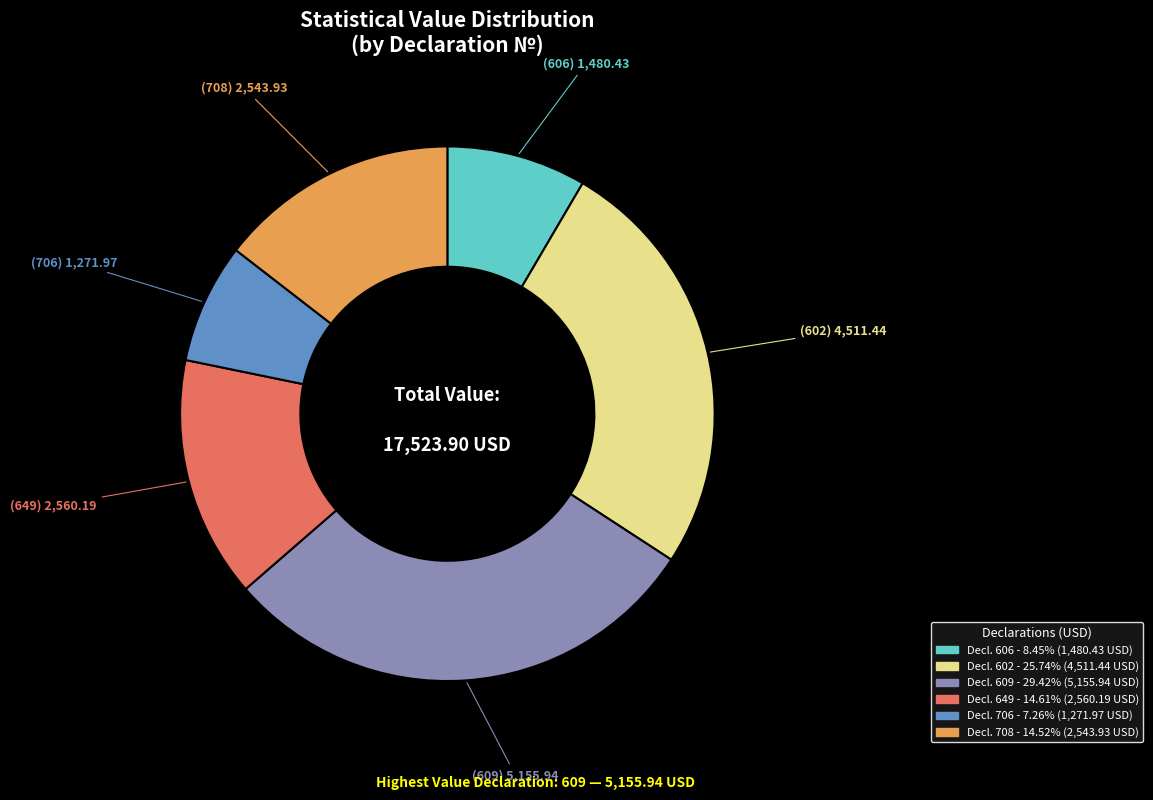

Count the number of slices in the pie.

6